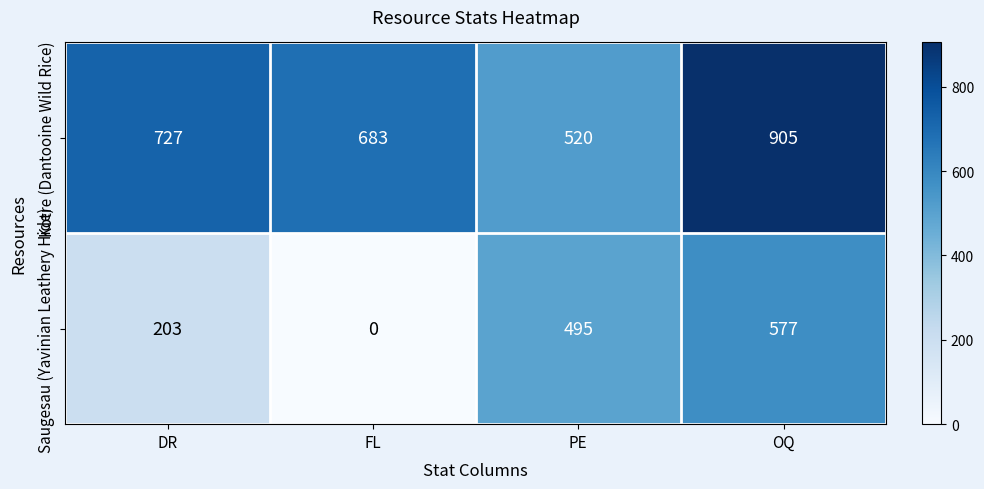

At how many categories does at least one series exceed 262?

4